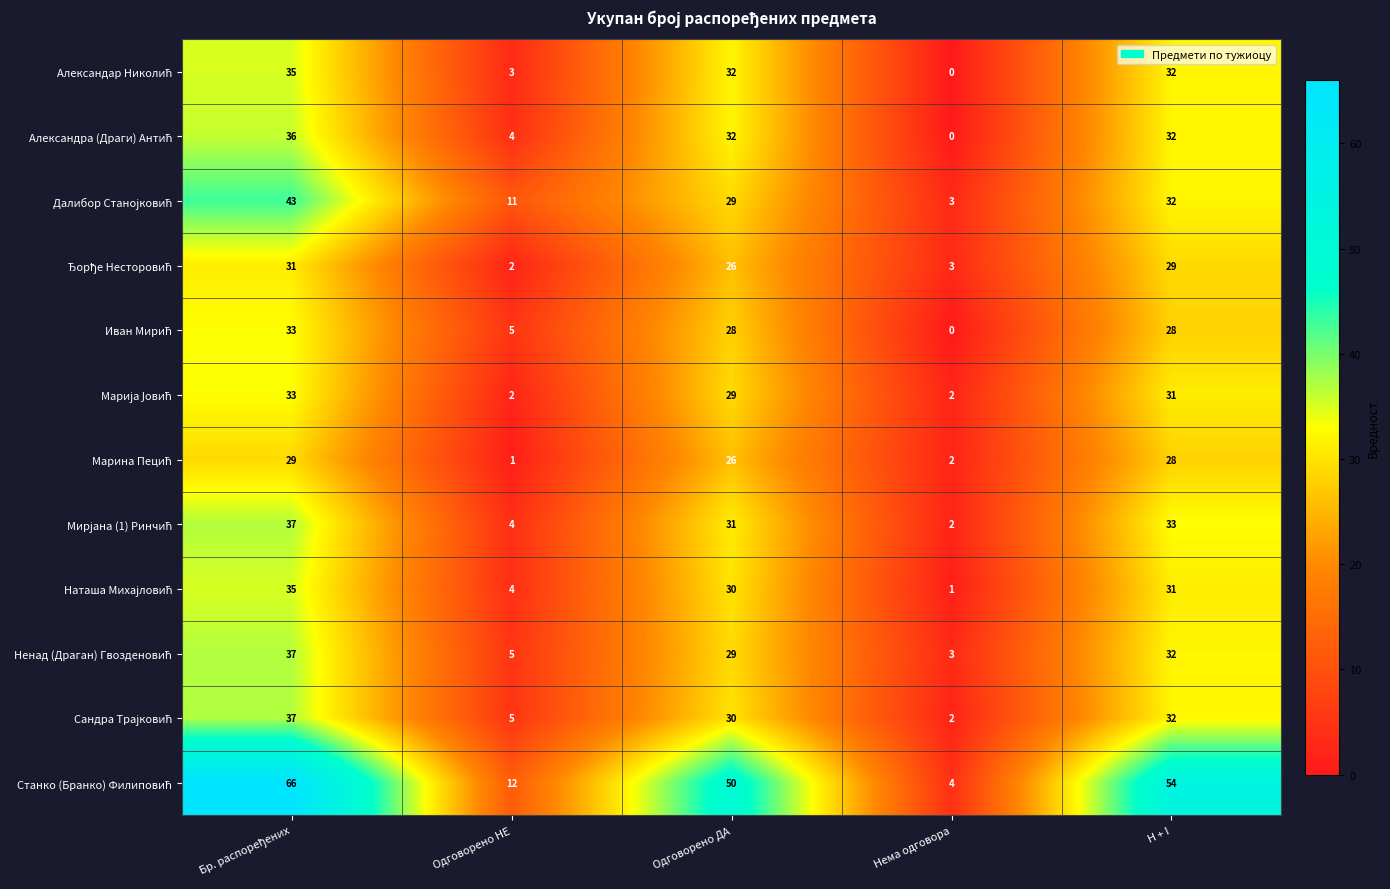

What is the total value across all series at Одговорено ДА?

372